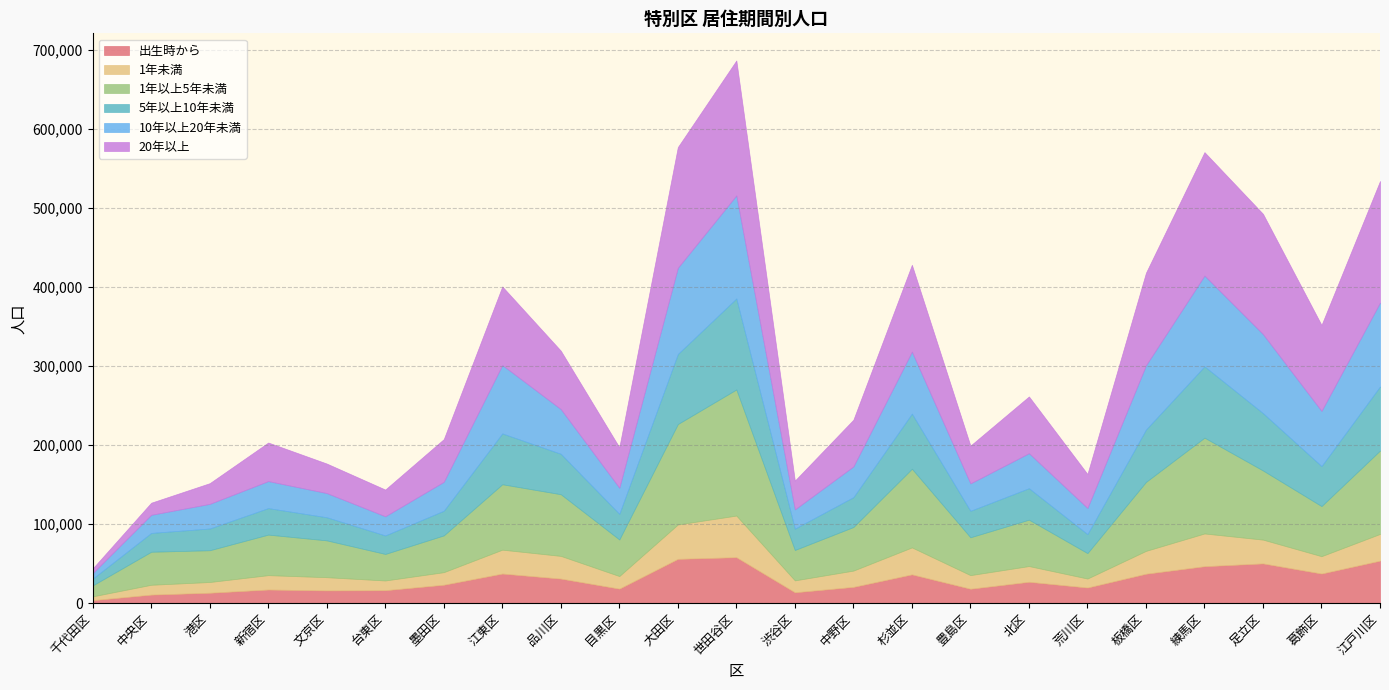

How many lines are shown in the chart?

6